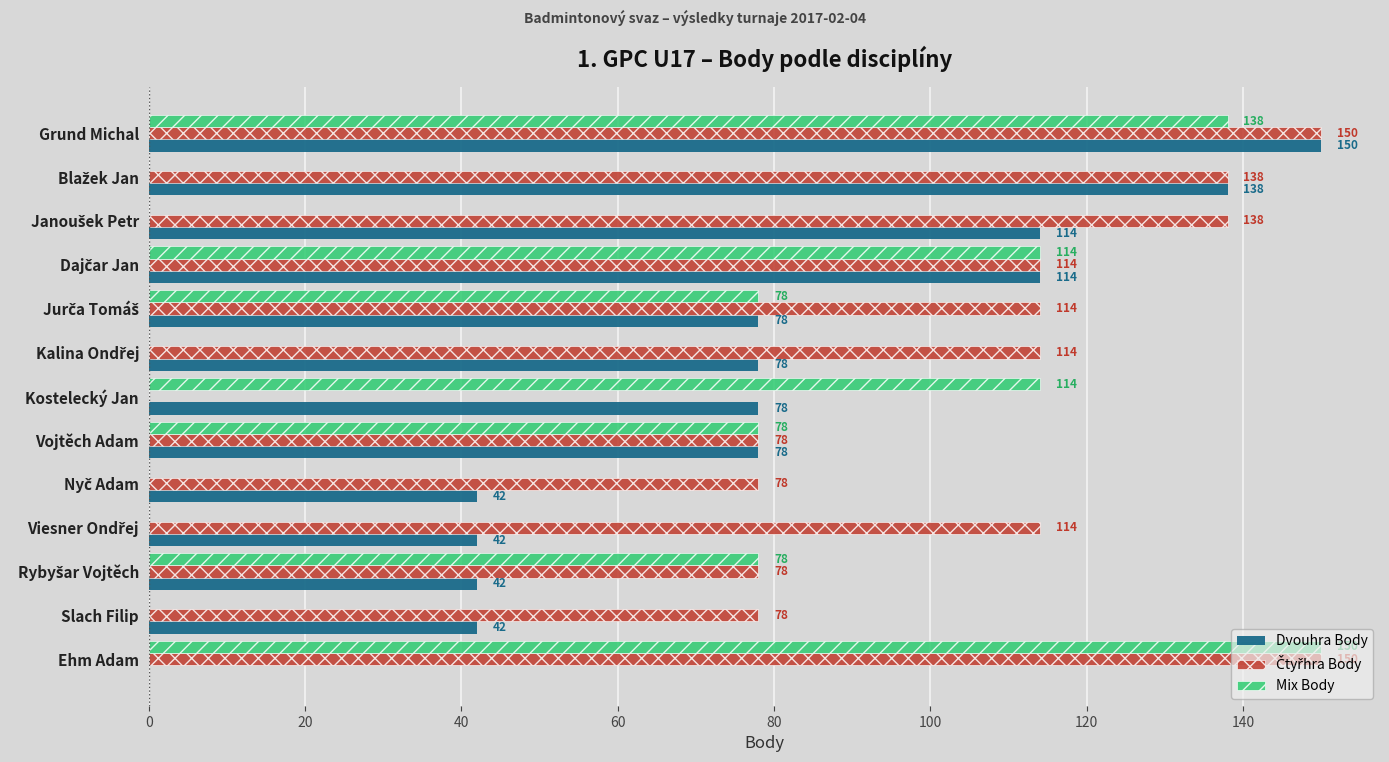

What is the greatest value displayed?

150